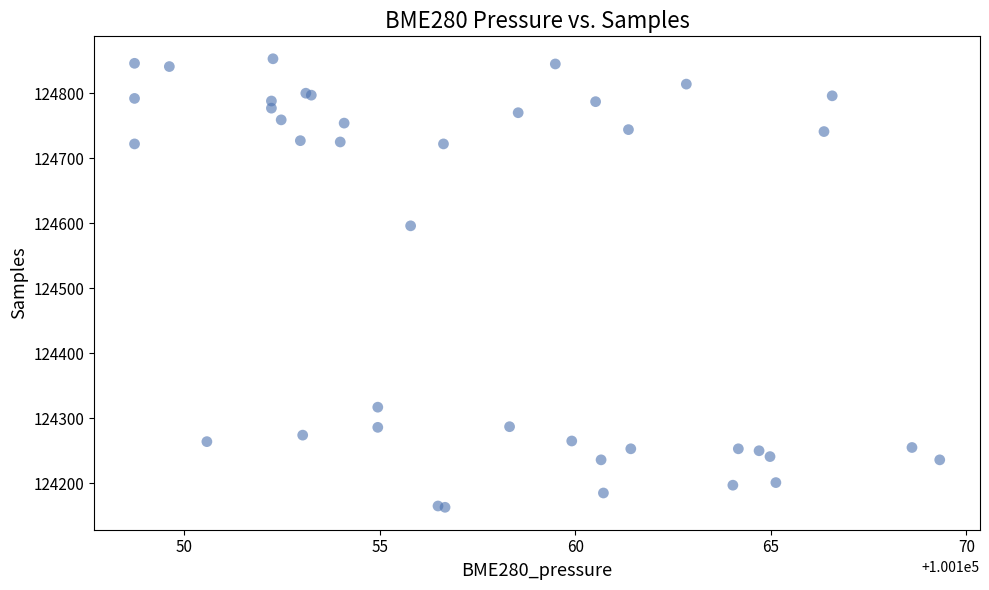

What Y value in the scatter plot is closest to 124508?

124596